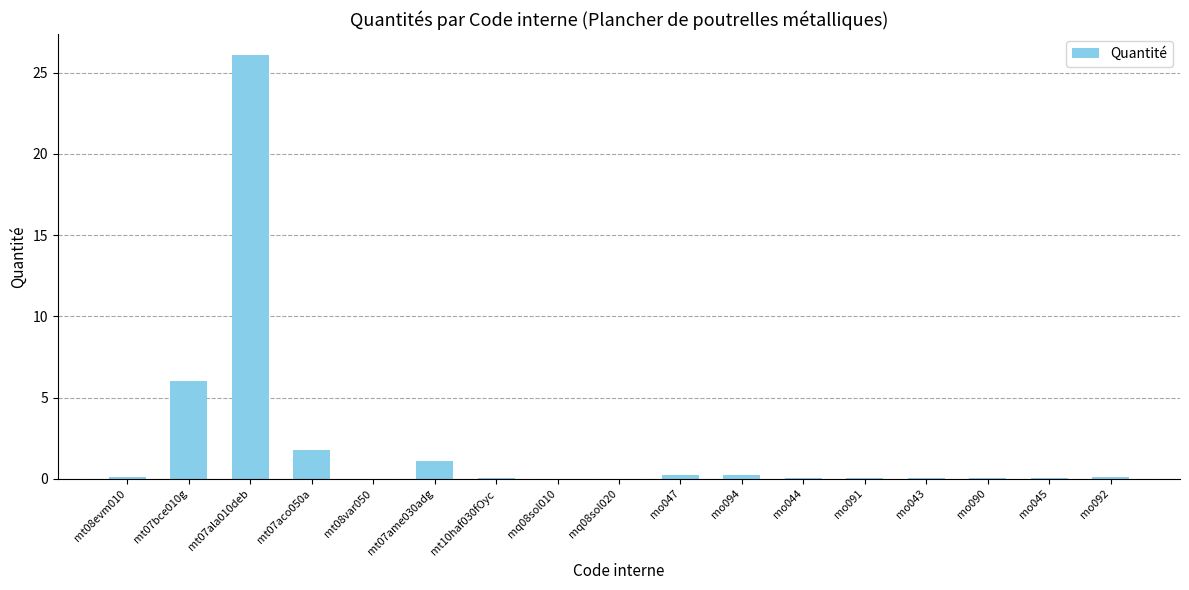

Which label corresponds to the largest value in the chart?

mt07ala010deb